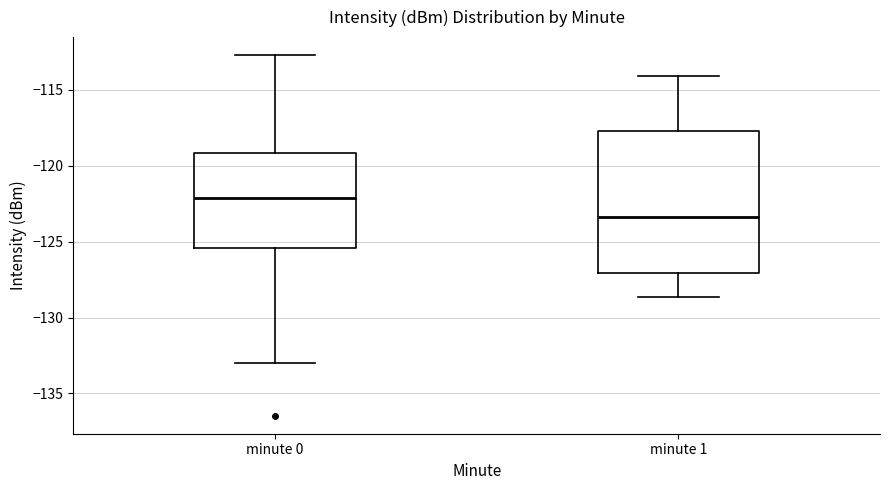

Which box has the lowest median line?

minute 1